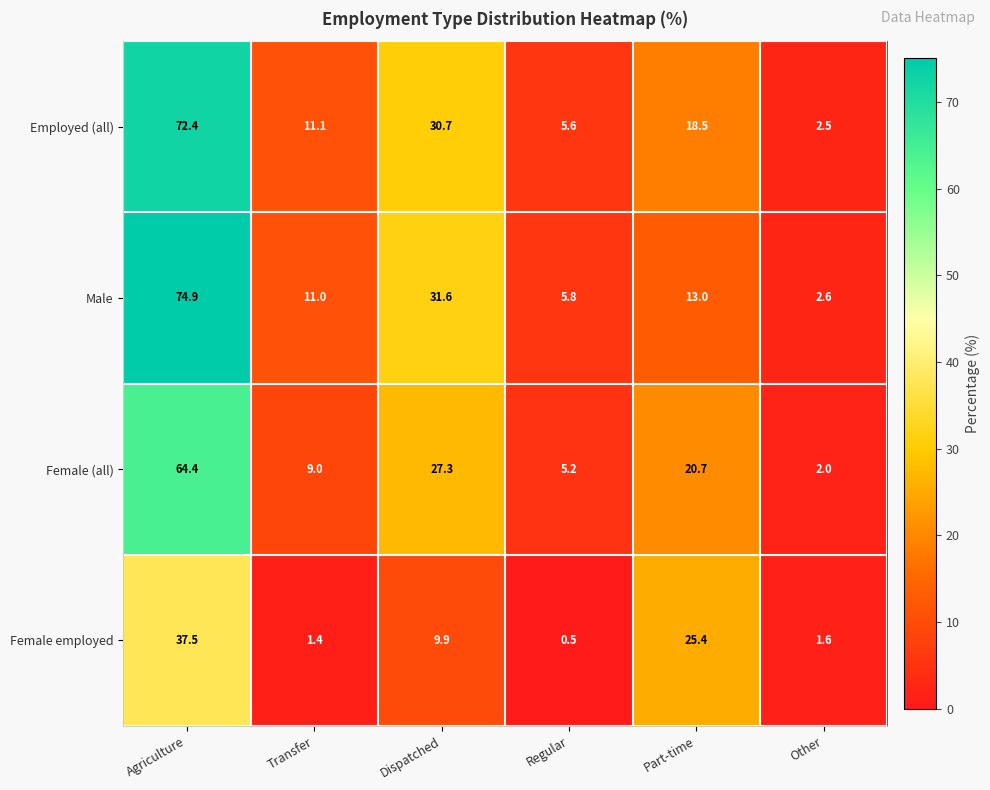

The value of Employed (all) at Transfer is 11.1. True or false?

True